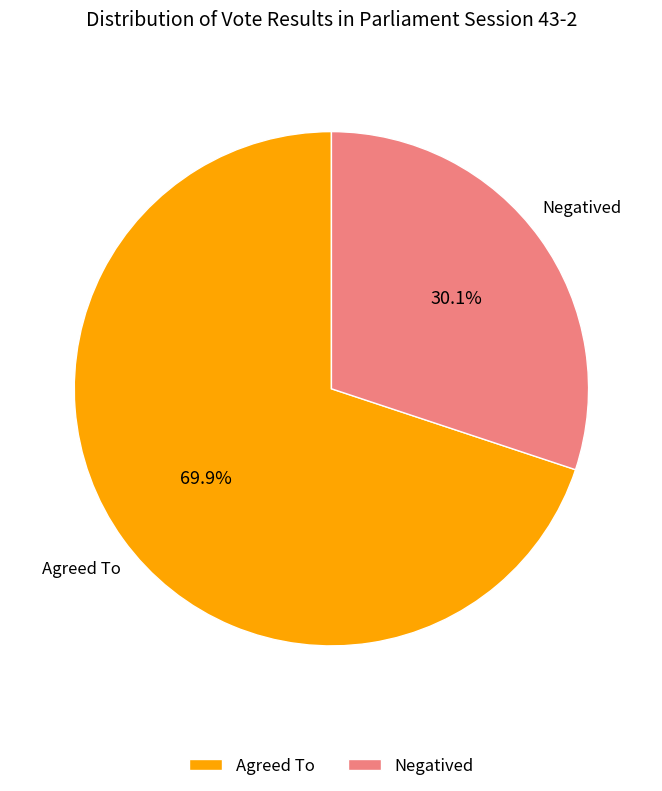

Which category has the biggest portion of the pie?

Agreed To